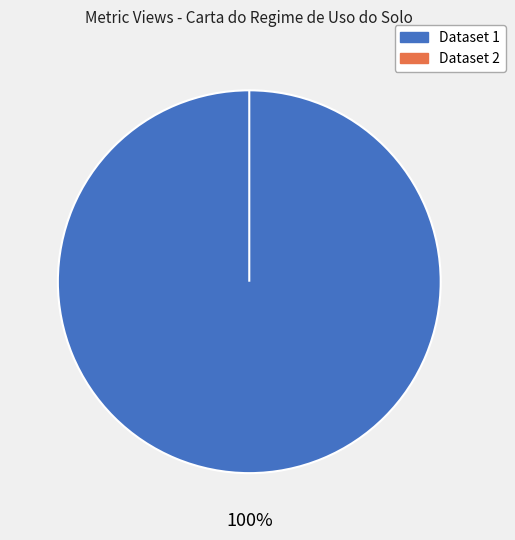

Is it true that 649cd09d078190ea9b2176f9 is 0% of the pie?

True